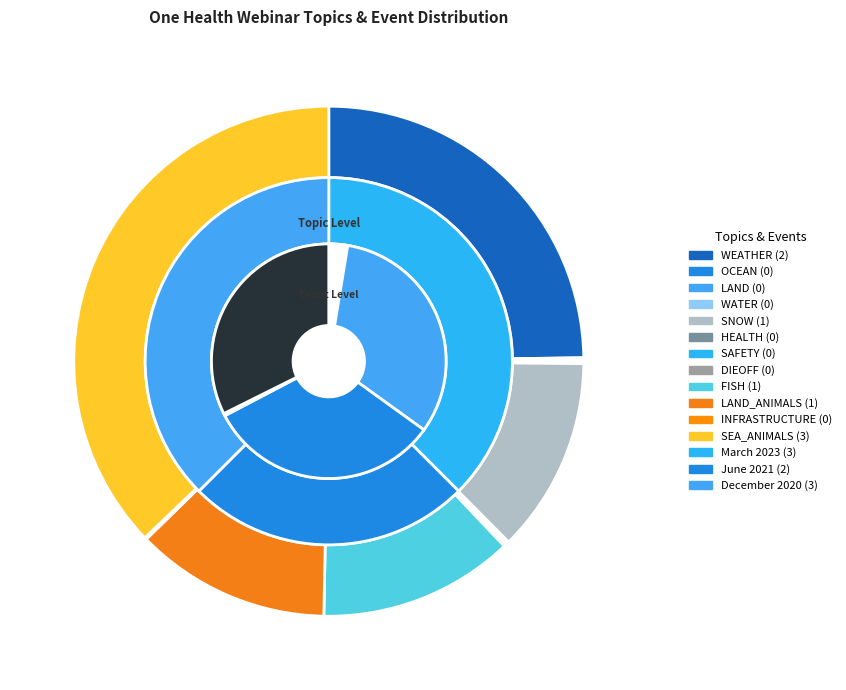

To the nearest percent, what is the average slice percentage?

8%